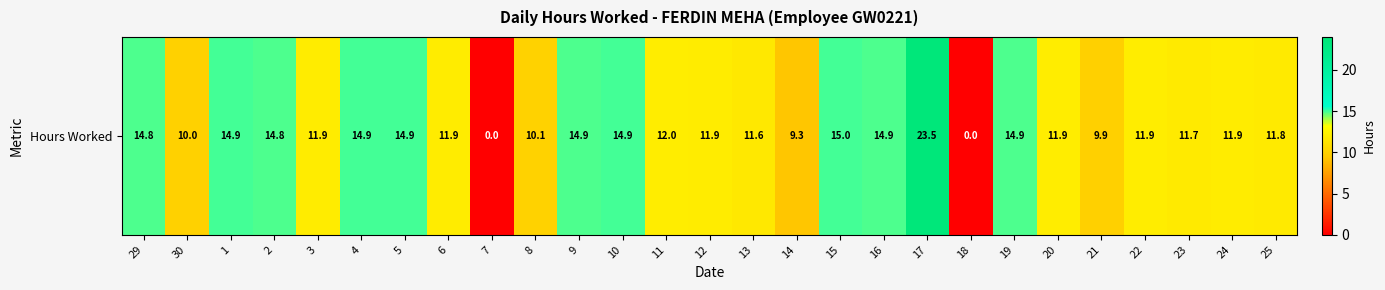

List the labels in order of value, largest first.

17, 15, 5, 4, 10, 1, 9, 19, 16, 29, 2, 11, 20, 22, 6, 3, 12, 24, 25, 23, 13, 8, 30, 21, 14, 7, 18